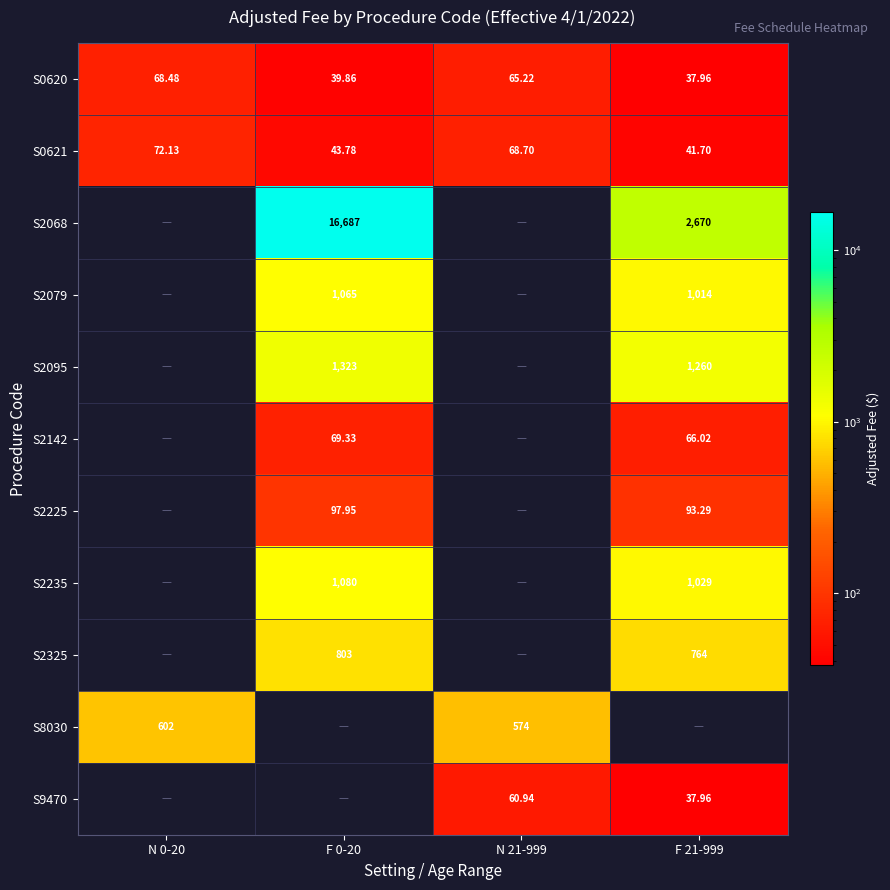

Count the number of data series in this chart.

11